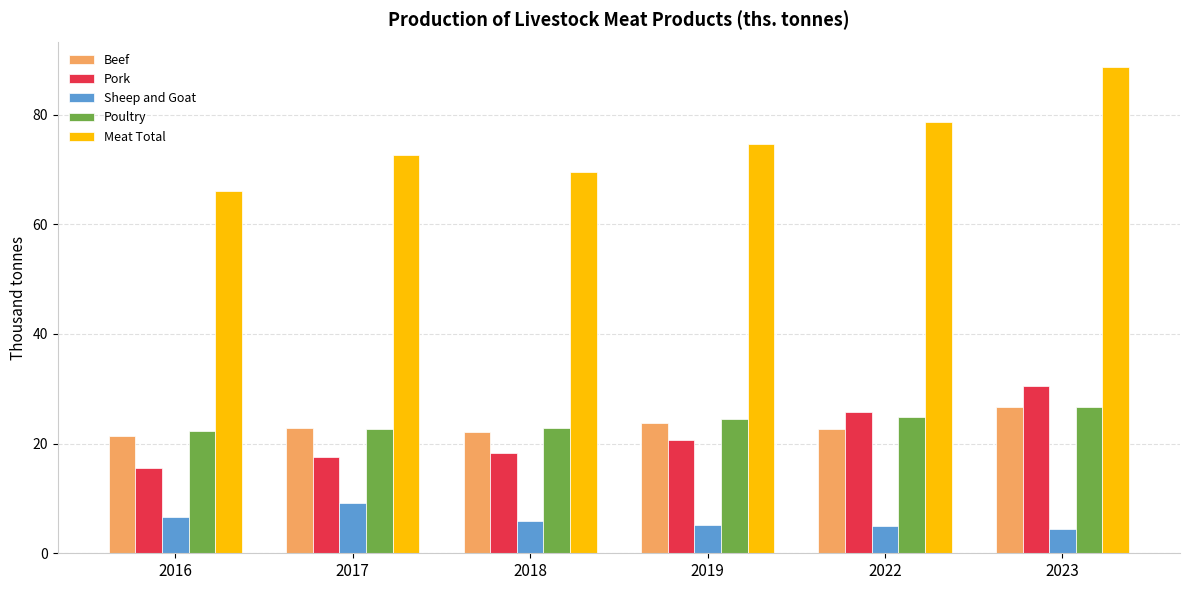

True or false: Beef has a value of 37.1 at 2023.

False